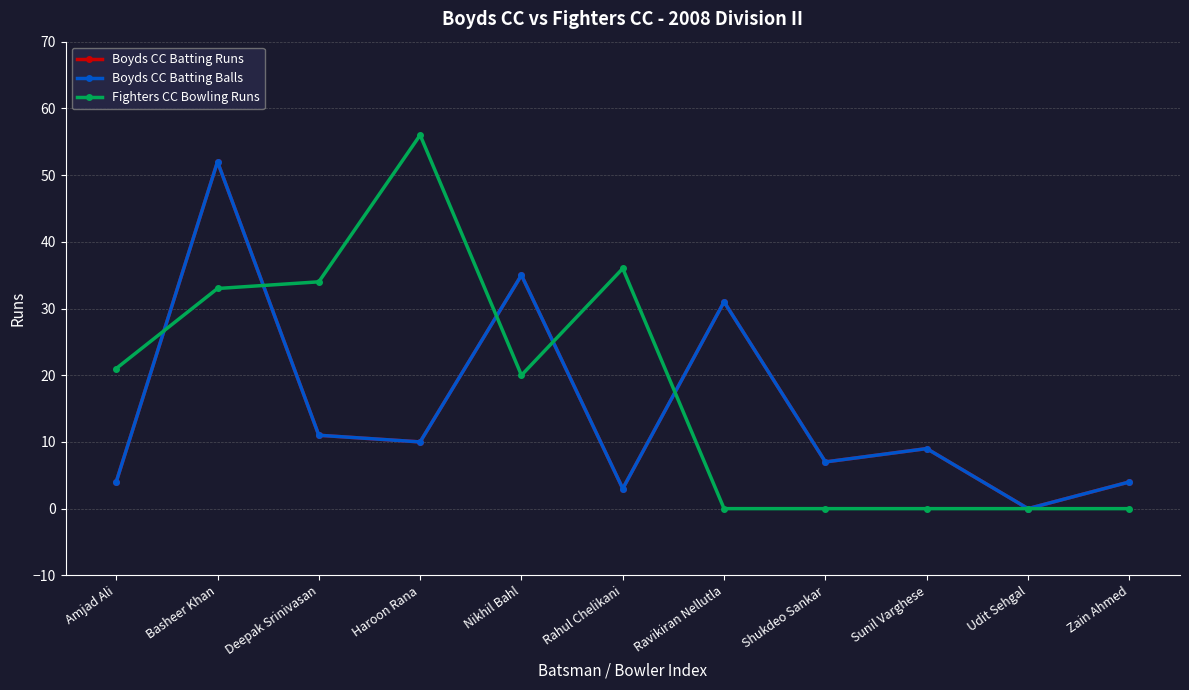

What is the difference between the Boyds CC Batting Balls values at Rahul Chelikani and Amjad Ali?

1